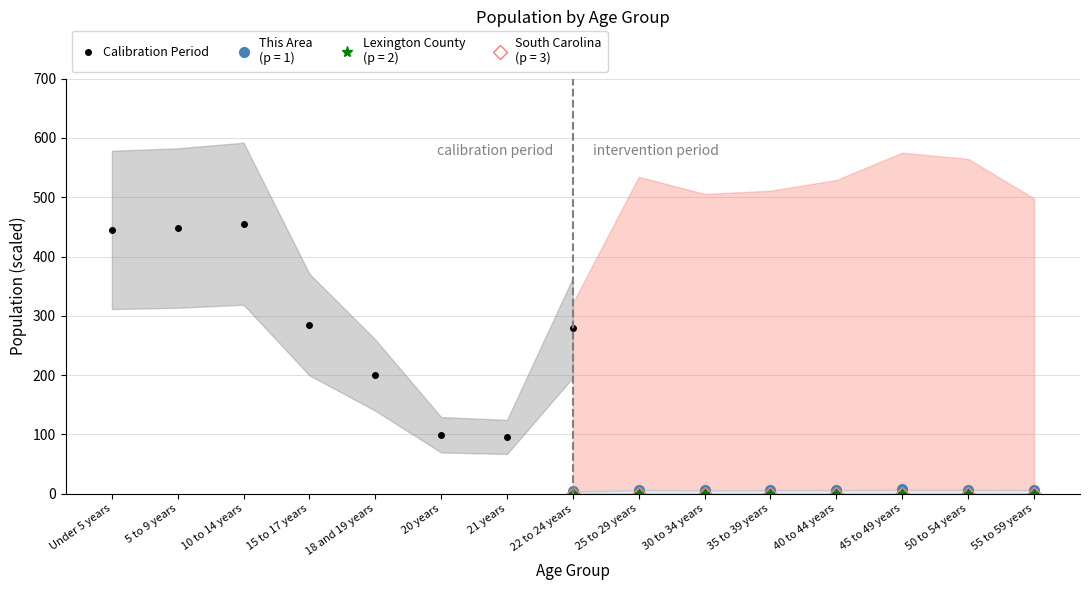

What position from the left is Under 5 years?

1